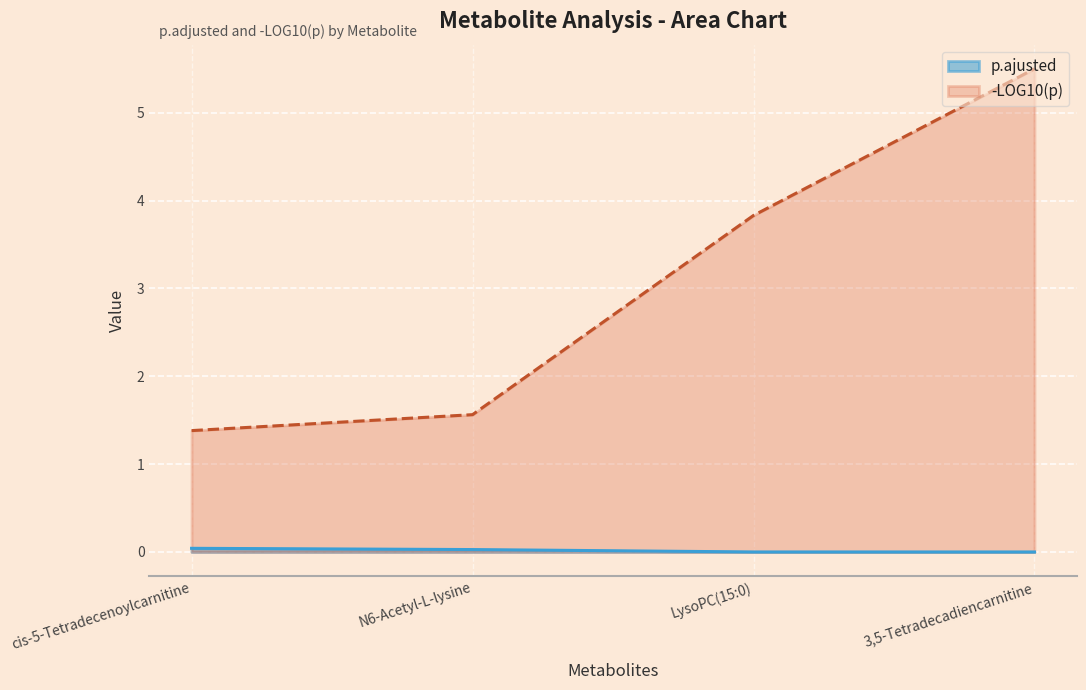

Reading right to left, extract all data points from this chart.

p.ajusted: 3,5-Tetradecadiencarnitine=0.0	LysoPC(15:0)=0.0	N6-Acetyl-L-lysine=0.0	cis-5-Tetradecenoylcarnitine=0.0
-LOG10(p): 3,5-Tetradecadiencarnitine=5.5	LysoPC(15:0)=3.8	N6-Acetyl-L-lysine=1.6	cis-5-Tetradecenoylcarnitine=1.4